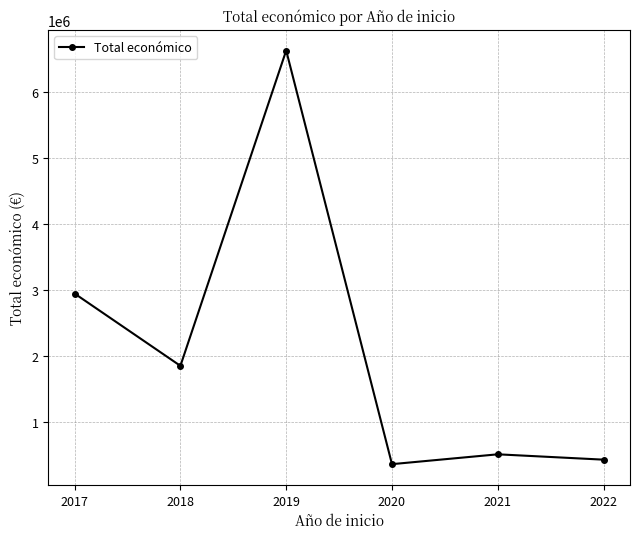

How many lines are shown in the chart?

1